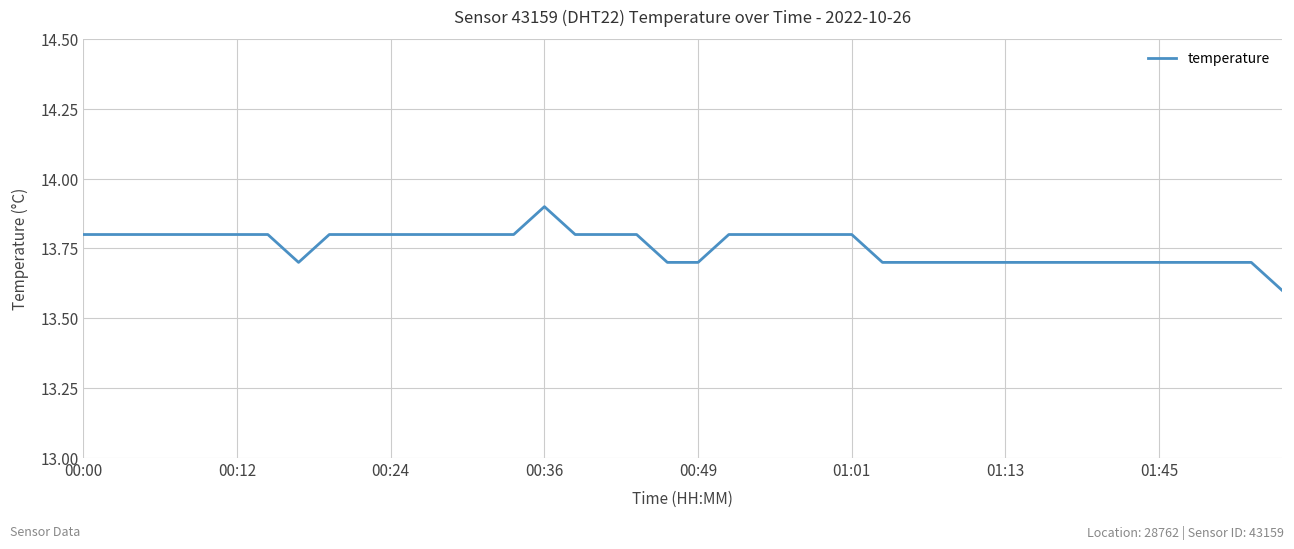

Count the values in the range 13 to 14.

40